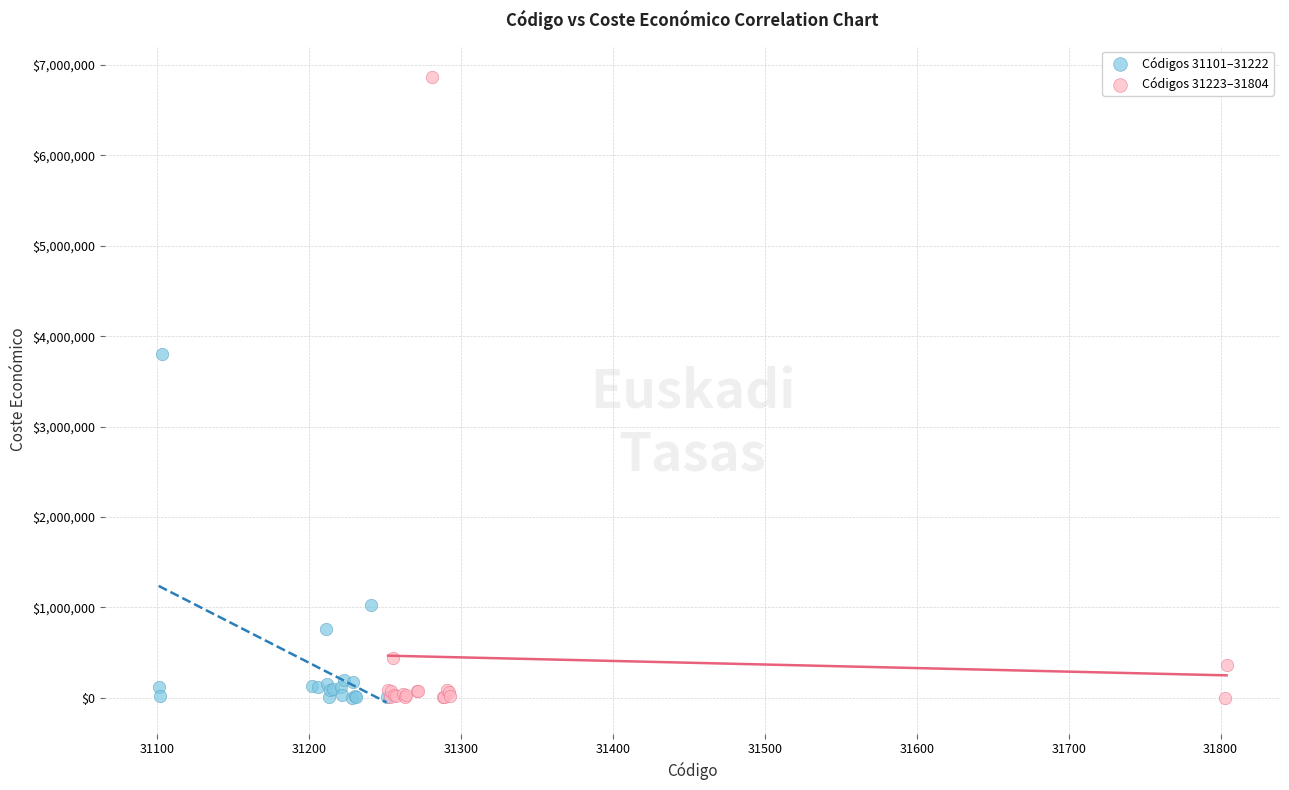

Which series has the largest Y range (max minus min)?

Códigos 31223–31804